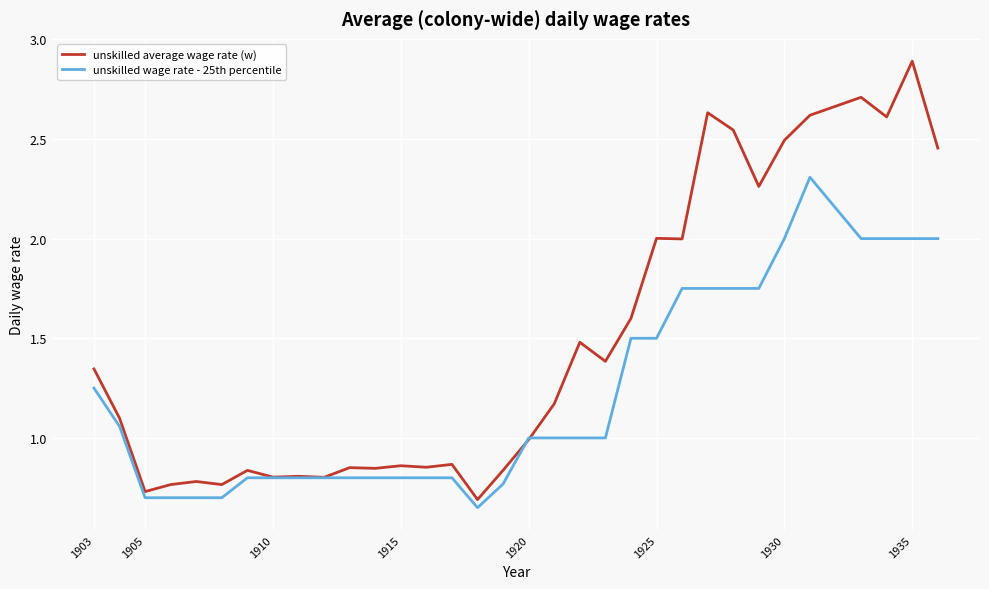

Which series has the largest range (max minus min)?

unskilled average wage rate (w)